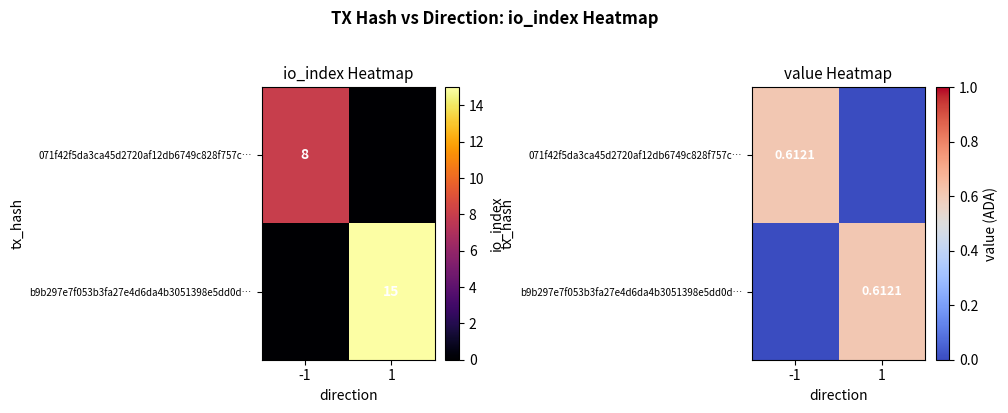

What is the sum of the b9b297e7f053b3fa27e4d6da4b3051398e5dd0d… values at 1 and -1?

0.6